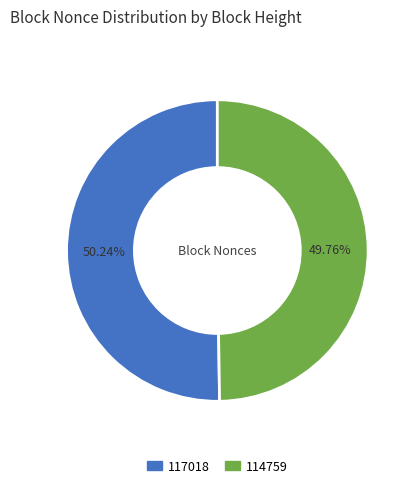

How many slices are in this pie chart?

2